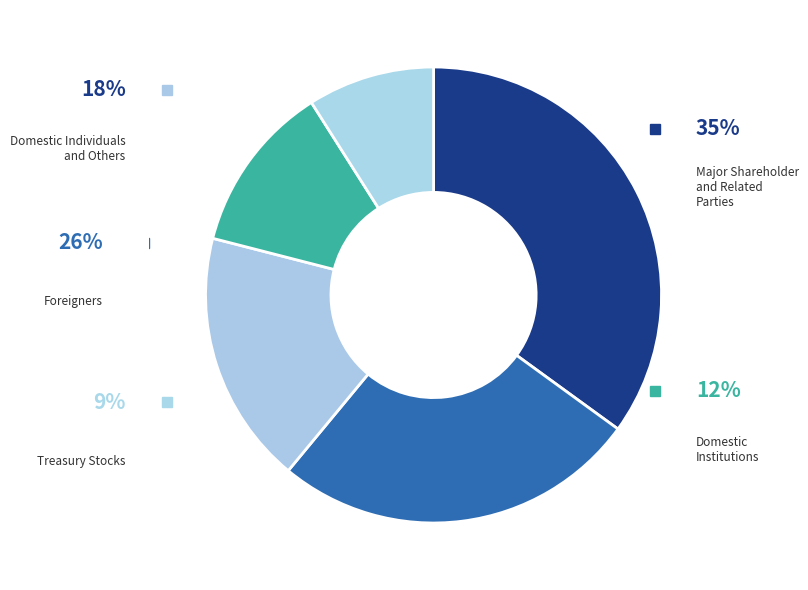

Does 3 represent more than half of the total?

No